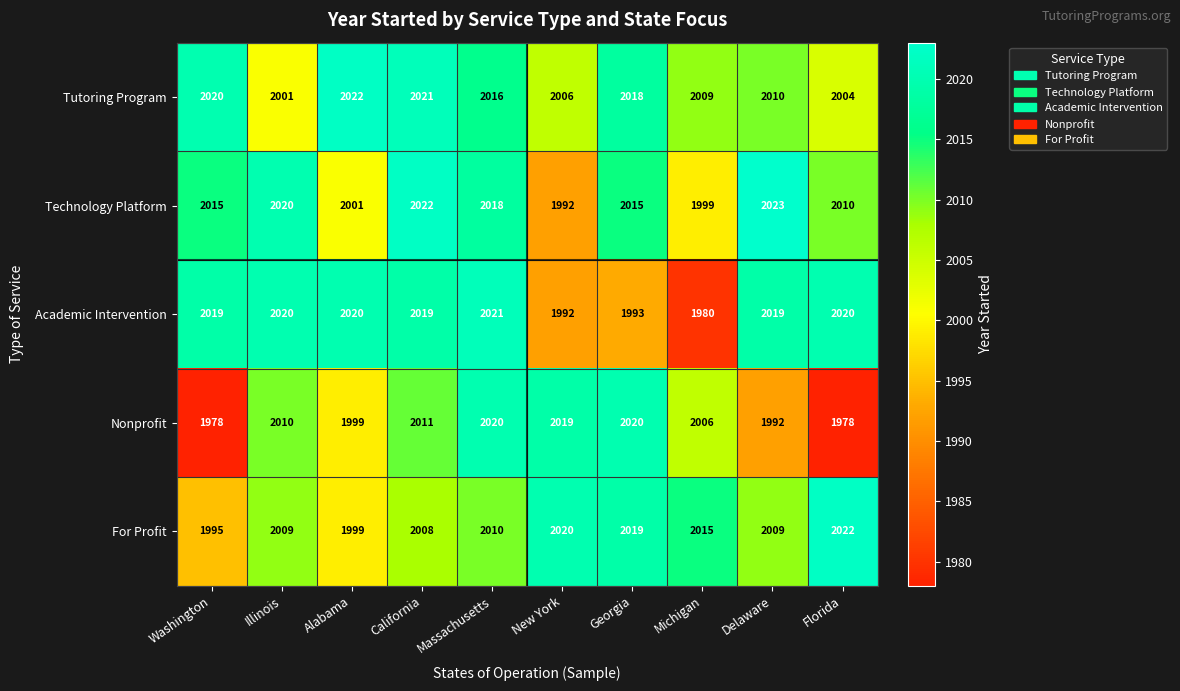

What is the maximum value for Tutoring Program?

2022